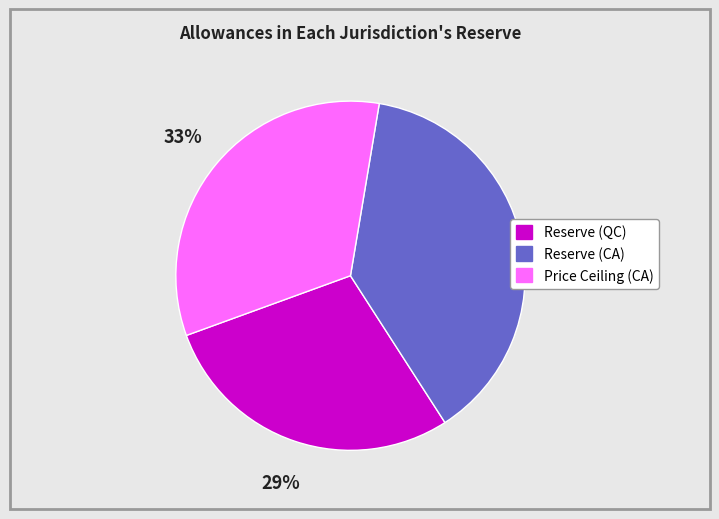

Does Reserve (QC) represent more than half of the total?

No